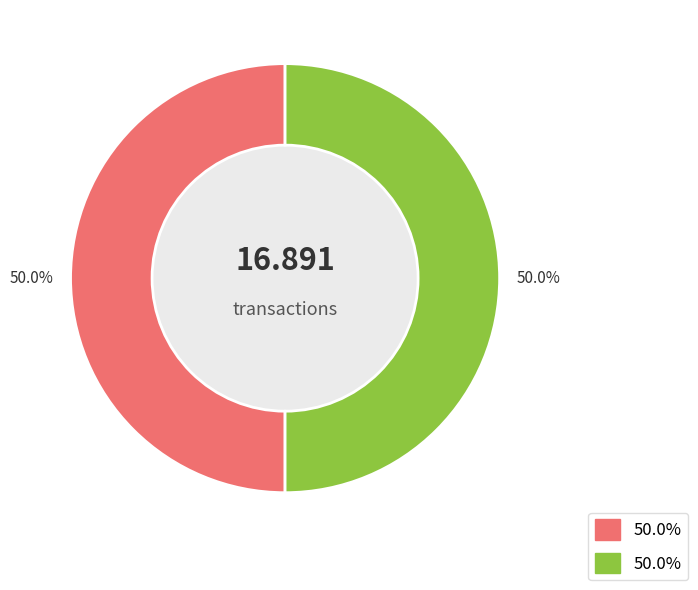

Count the number of slices in the pie.

2